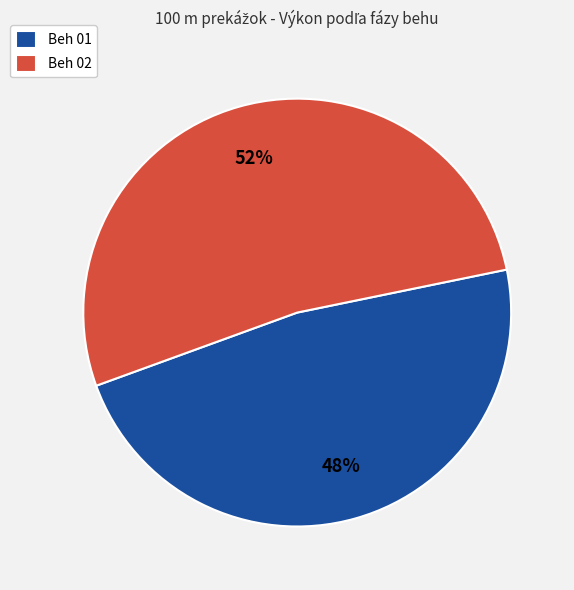

To the nearest percent, what portion does Beh 01 represent?

48%